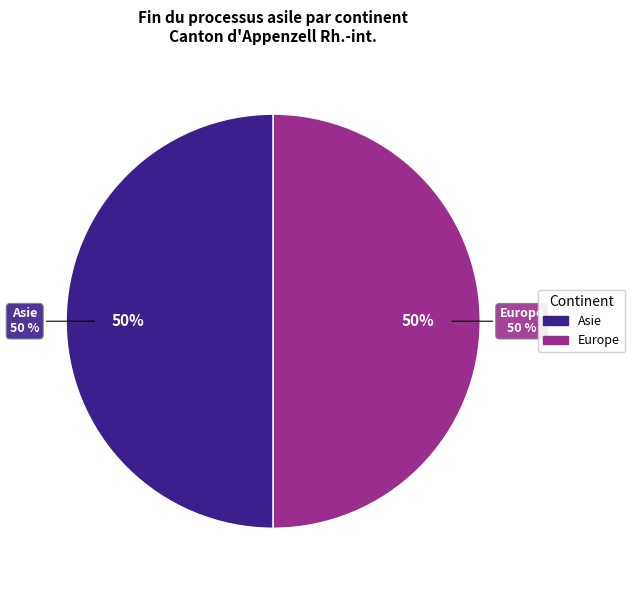

Which slice is the largest?

Asie